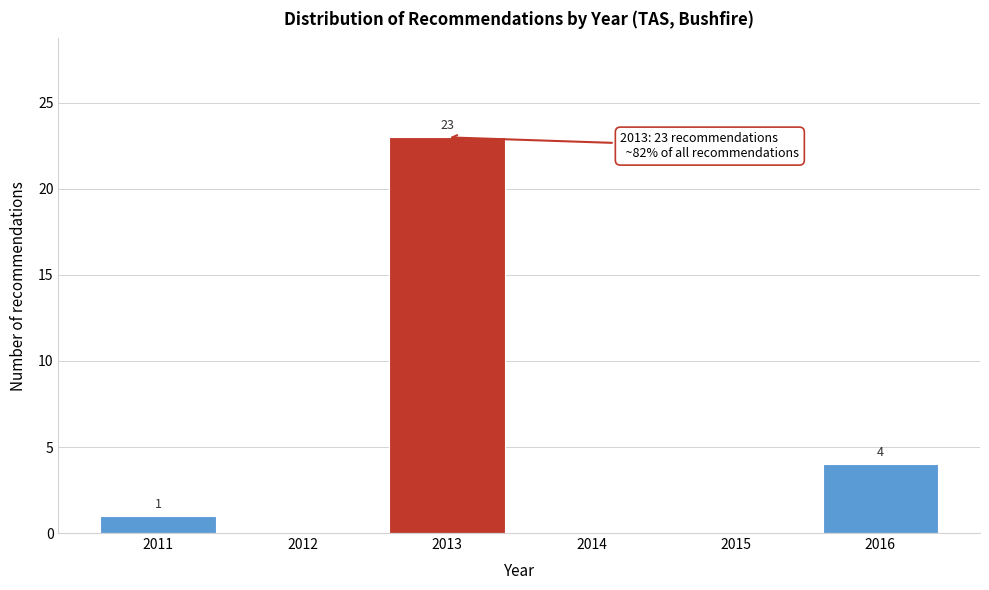

Reading left to right, transcribe all the data shown in this chart.

2011=1	2012=0	2013=23	2014=0	2015=0	2016=4